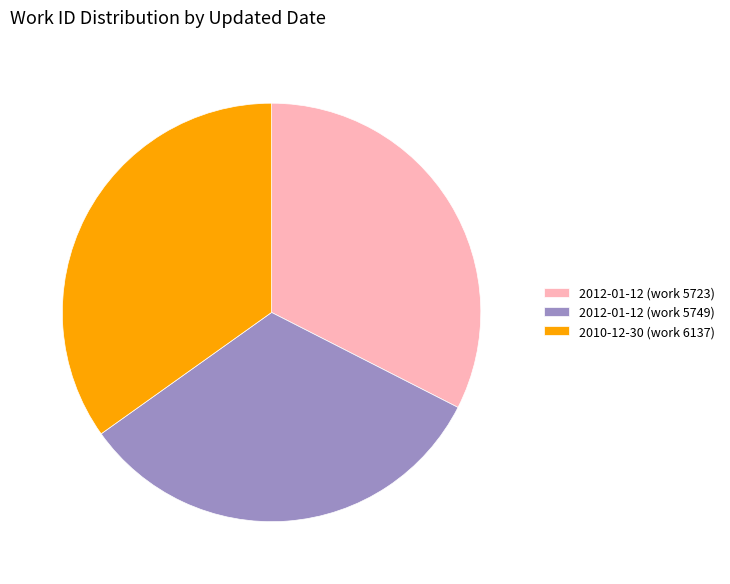

How many segments does this pie chart have?

3